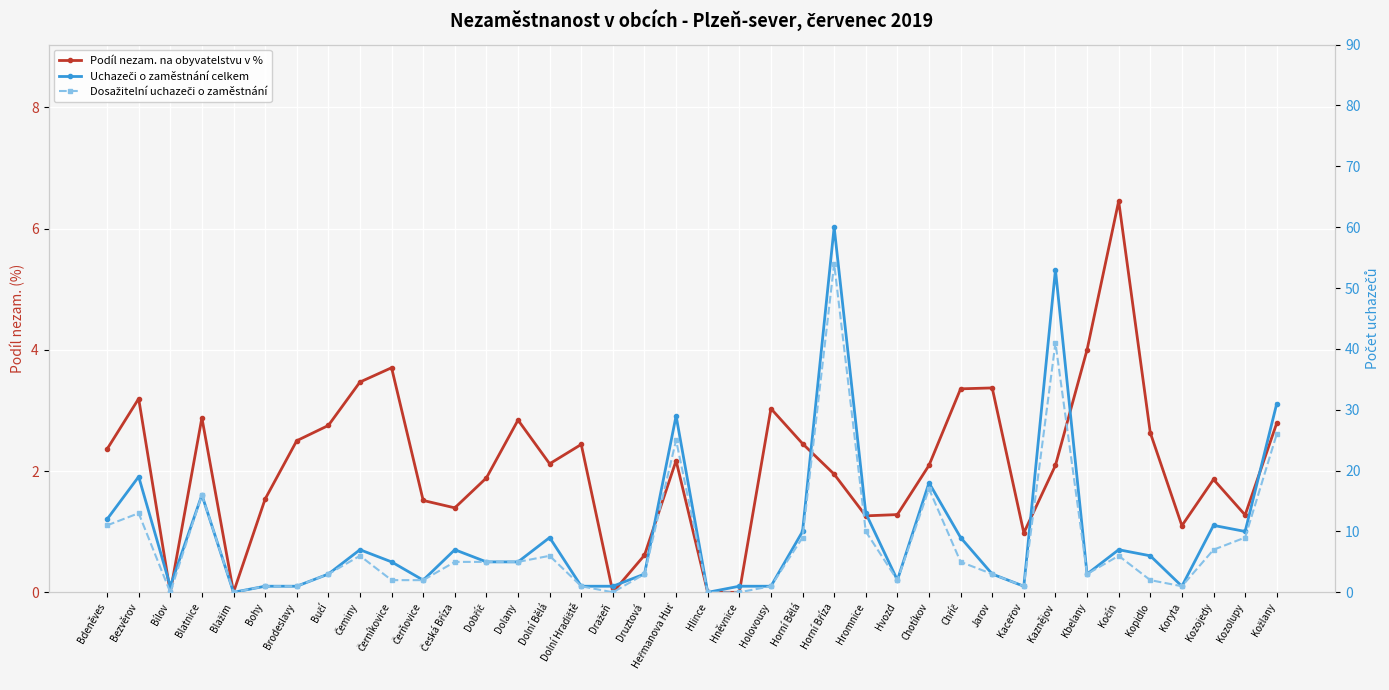

True or false: Dosažitelní uchazeči o zaměstnání and Uchazeči o zaměstnání celkem intersect in this chart.

False